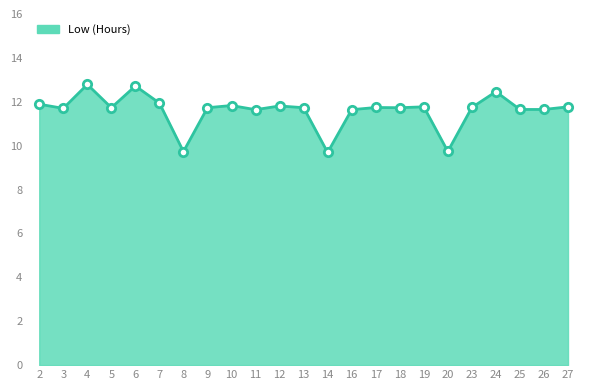

Which has a higher value, 25 or 14?

25